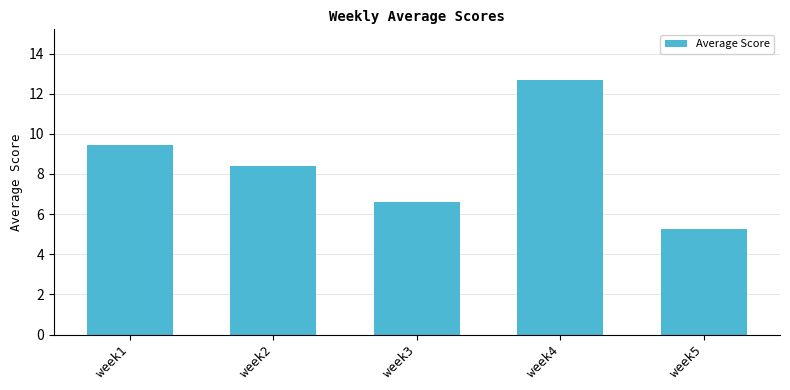

At which category does the chart reach its minimum across all series?

week5